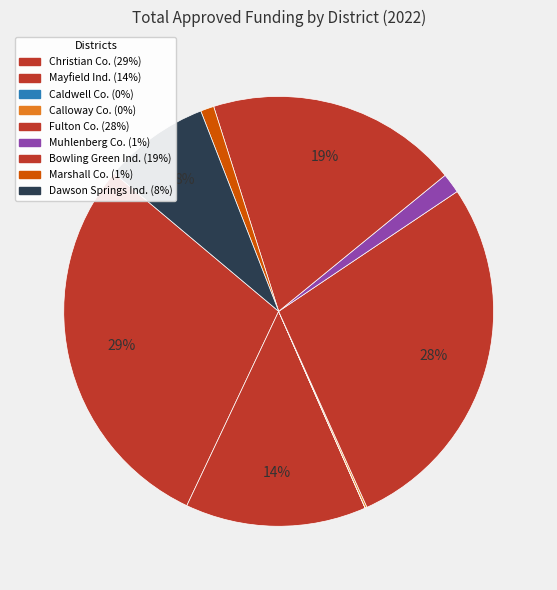

What is the smallest slice in the pie chart?

Caldwell County